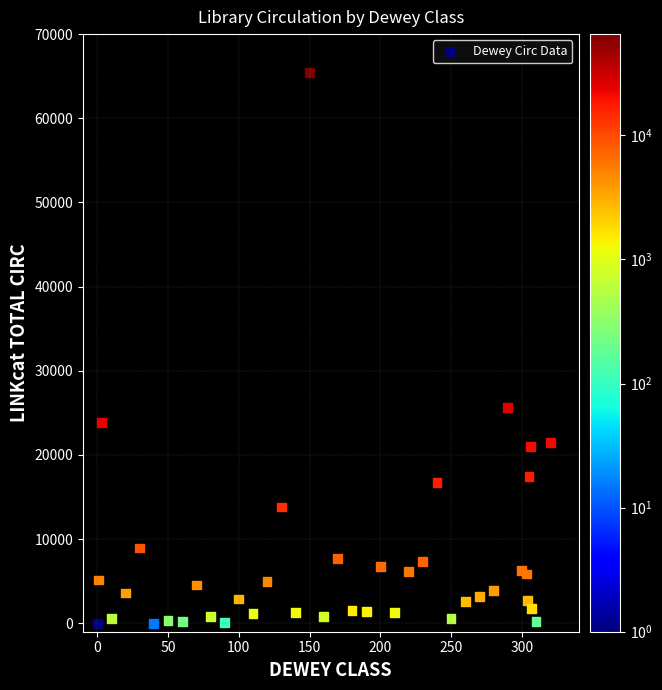

What Y value in the scatter plot is closest to 32725?

25642